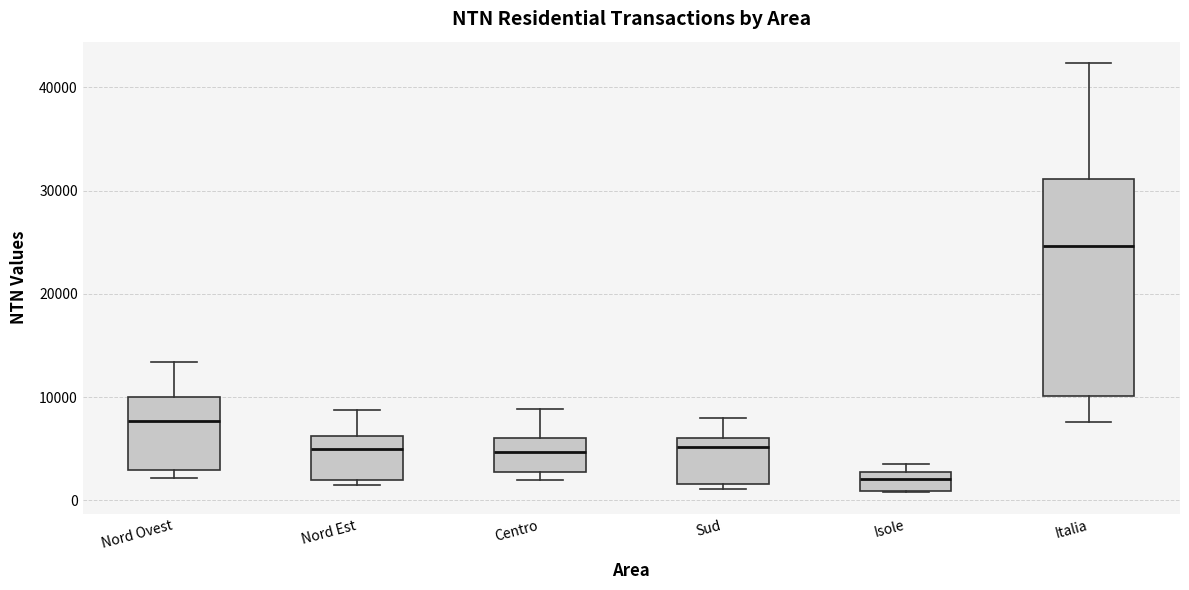

Where does the median line of the box for Sud sit on the y-axis? The values are not printed on the chart, so give them approximately, as read against the axis.

5000